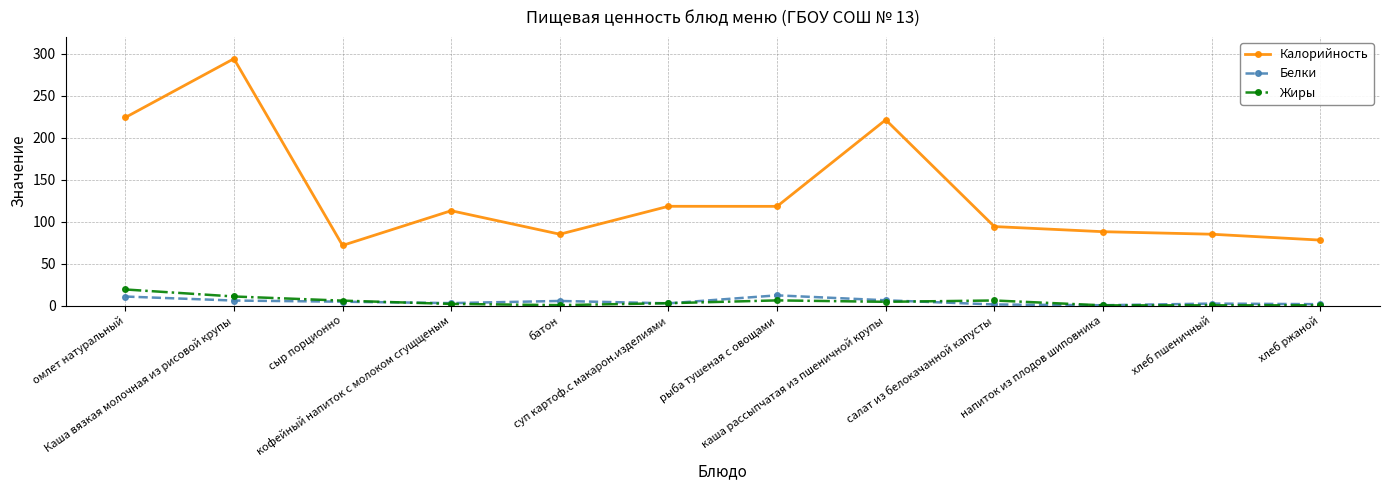

What is the average value of the Белки series?

4.7